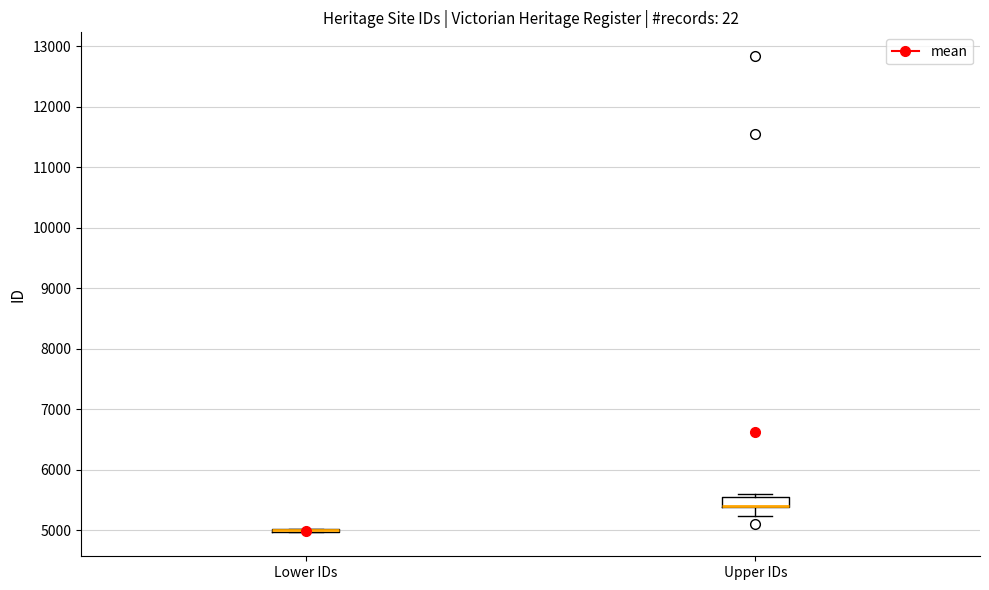

Comparing the boxes themselves (not the whiskers), which one is the tallest?

Upper IDs